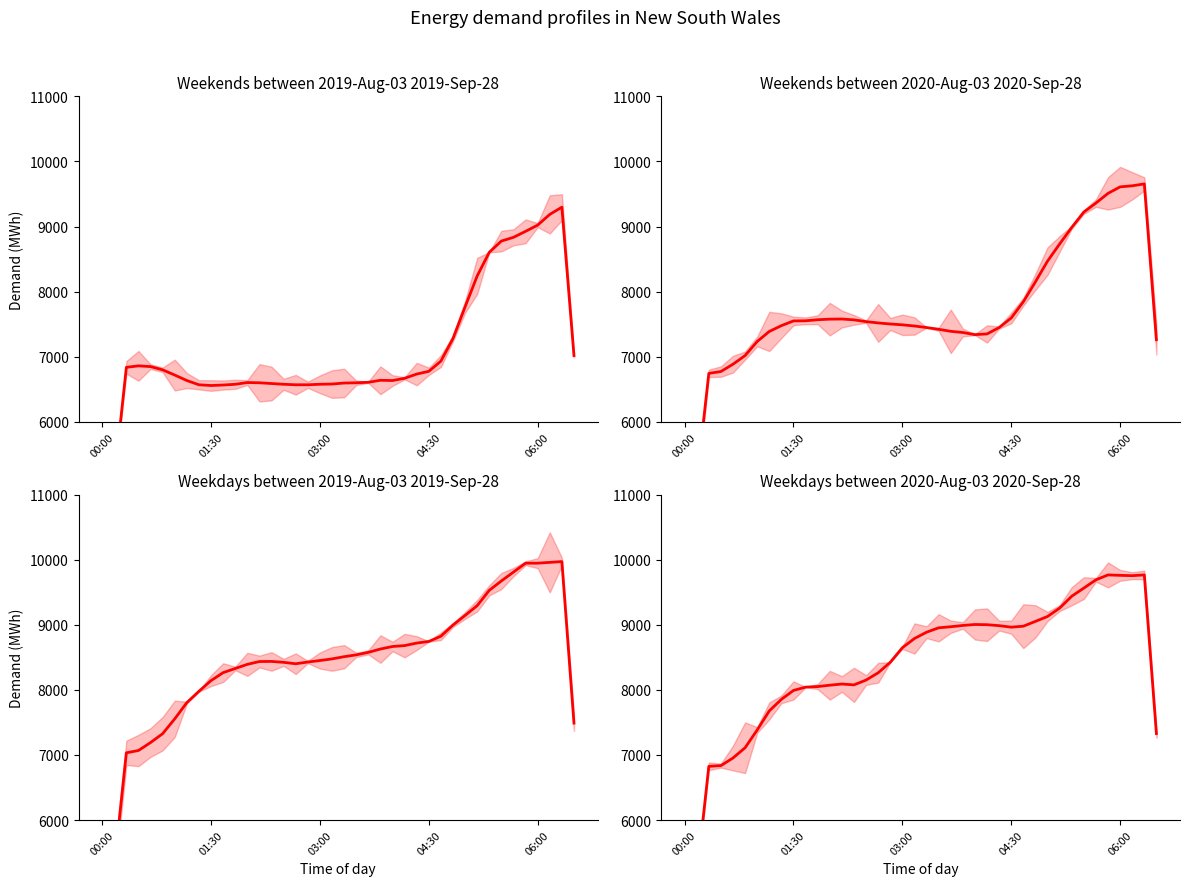

What position from the left is 39?

40